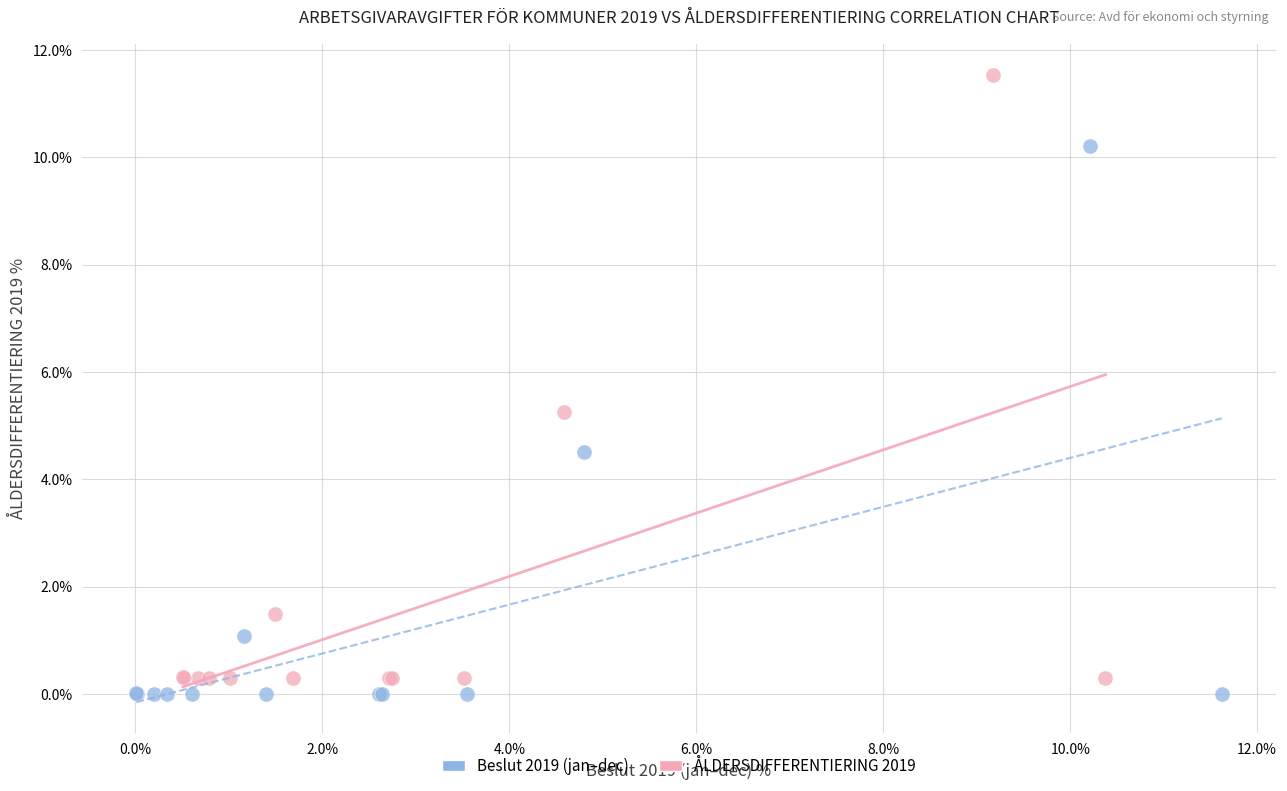

Which series has the largest Y range (max minus min)?

ÅLDERSDIFFERENTIERING 2019